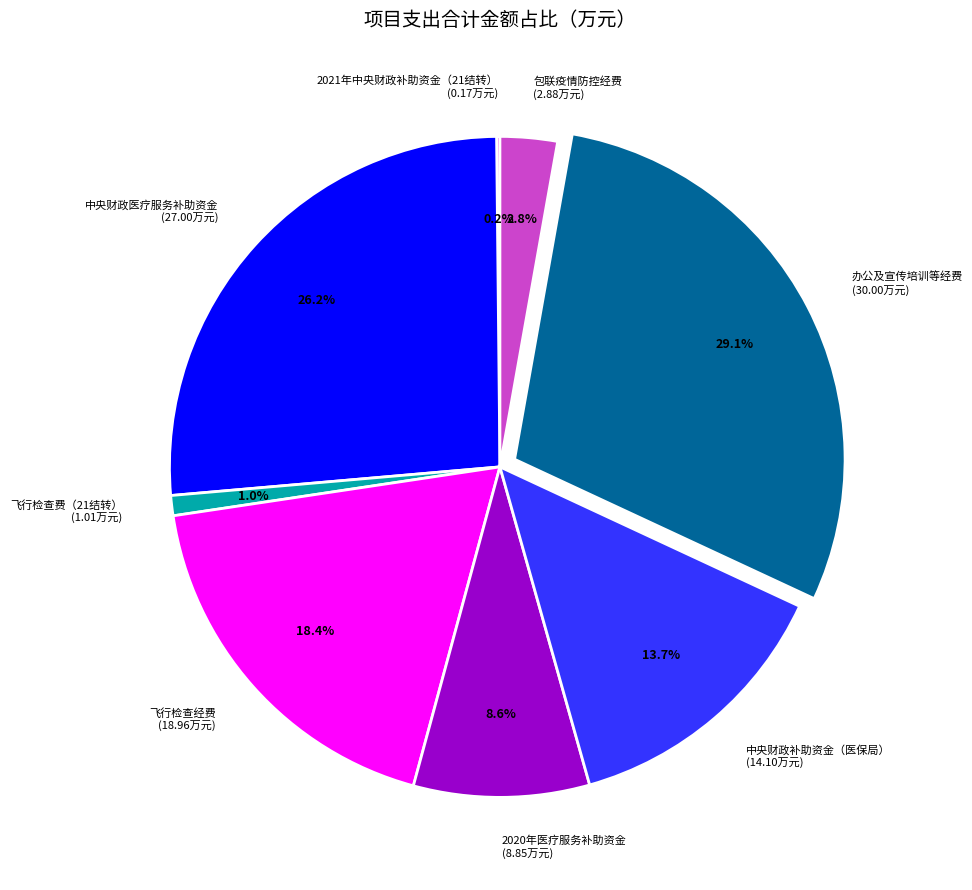

Does any single category account for the majority?

No